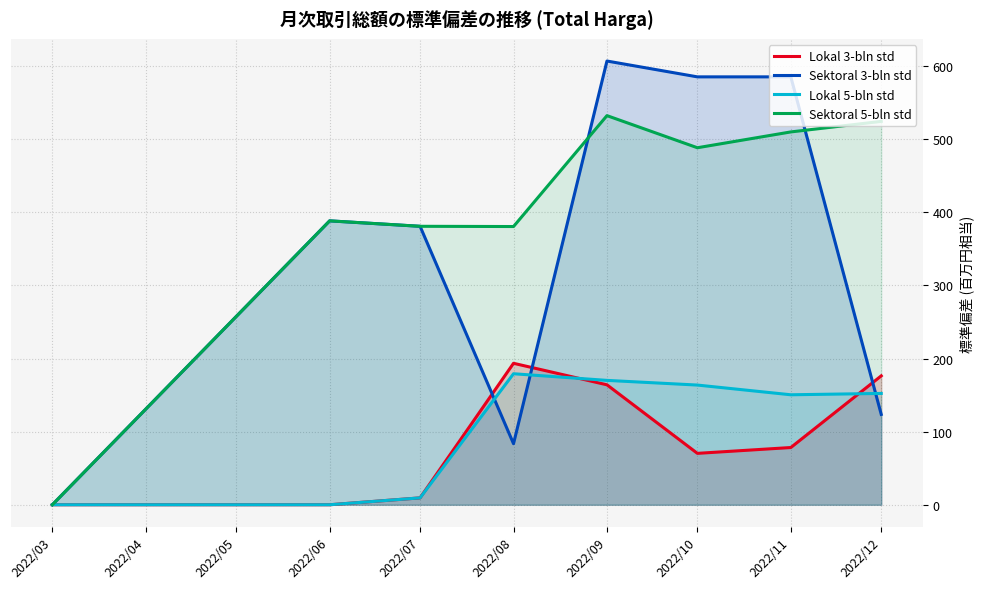

What is the difference between the highest and lowest values at 2022/10?

515.0